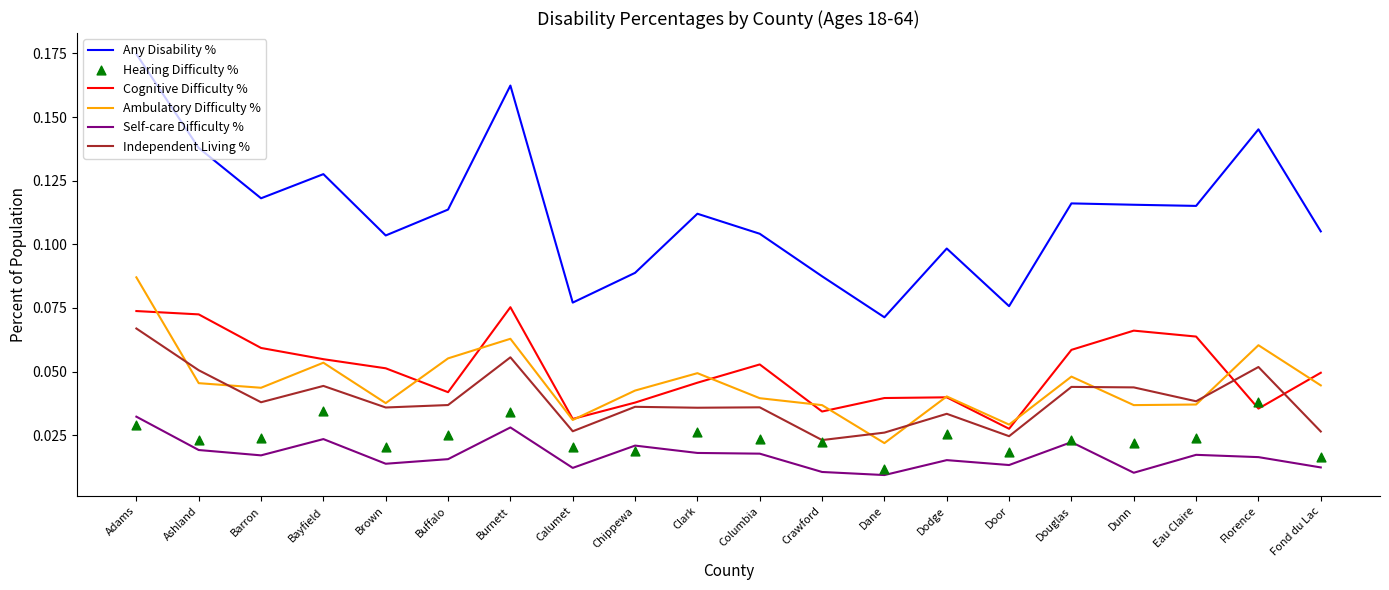

Which series has the largest Y range (max minus min)?

Any Disability %